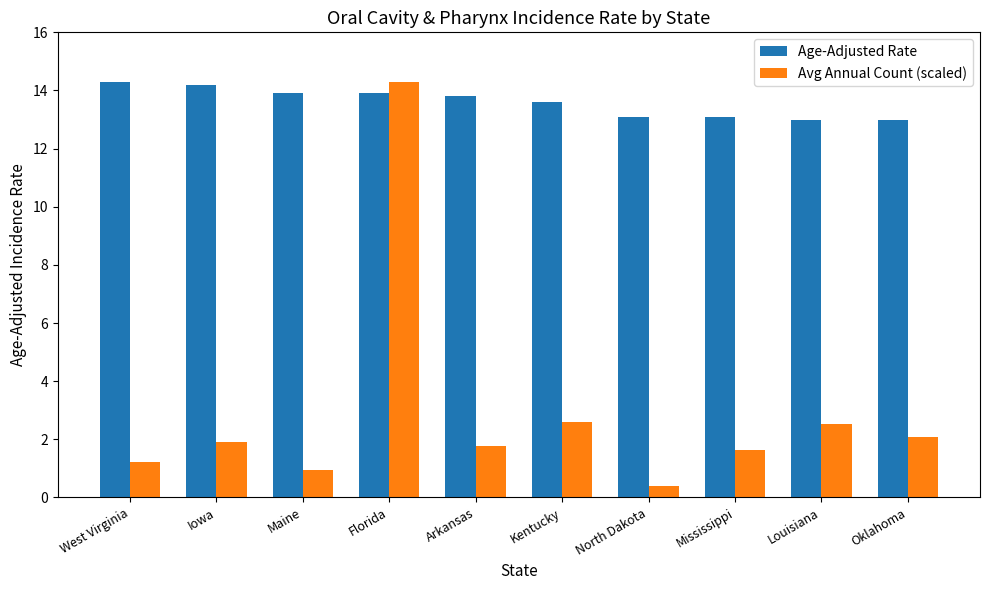

What is the label of the 8th bar from the right?

Maine